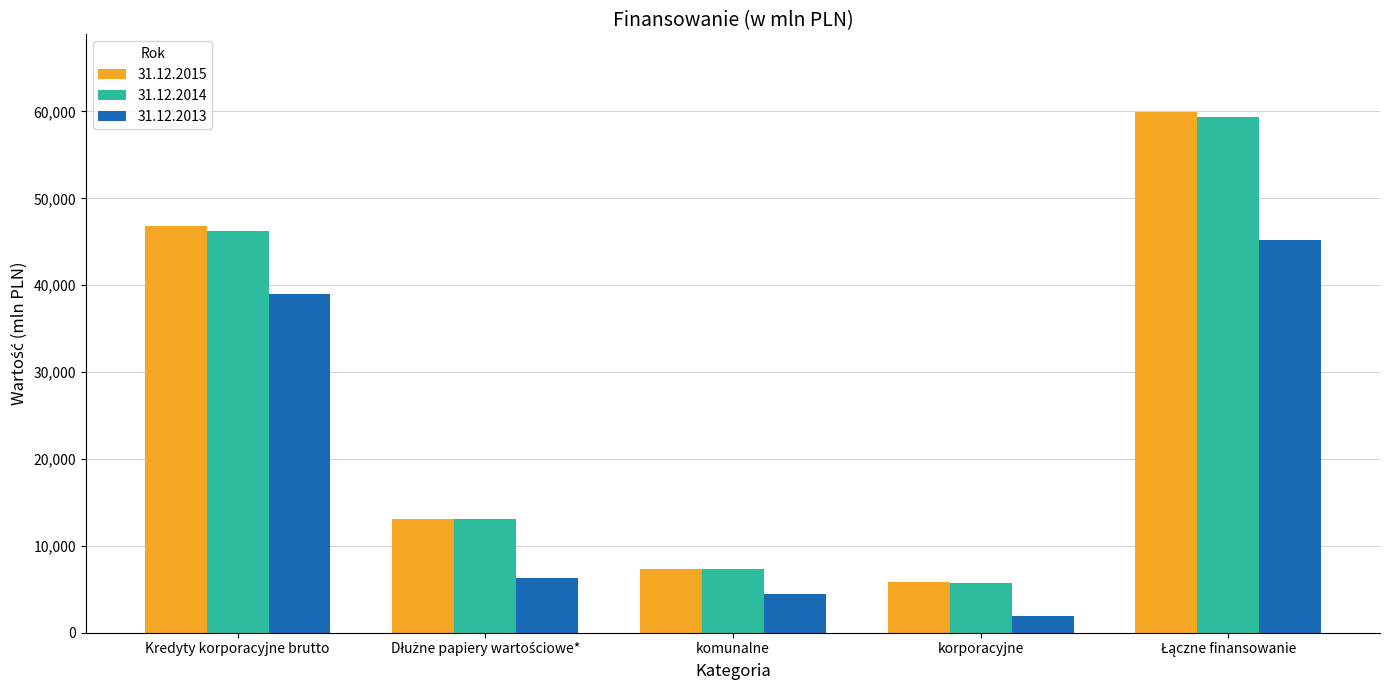

The 31.12.2013 series shows 38946.6 at Kredyty korporacyjne brutto. True or false?

True